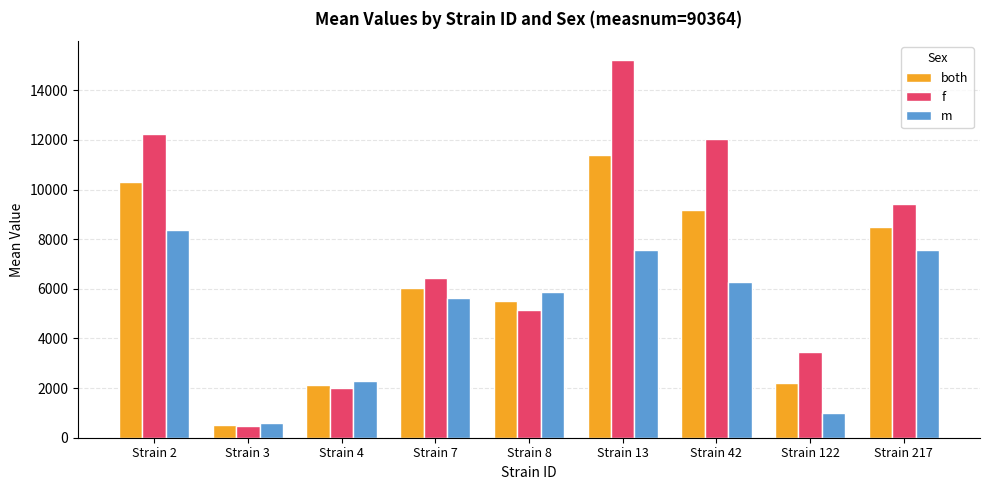

What is the difference between the f values at Strain 42 and Strain 8?

6909.4